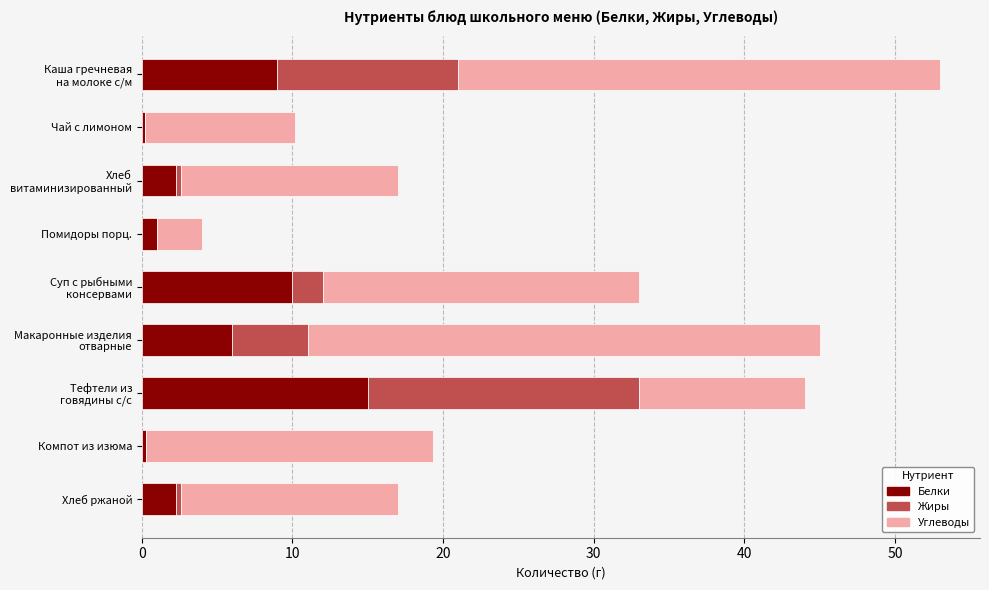

What is the sum of all Белки values?

46.1